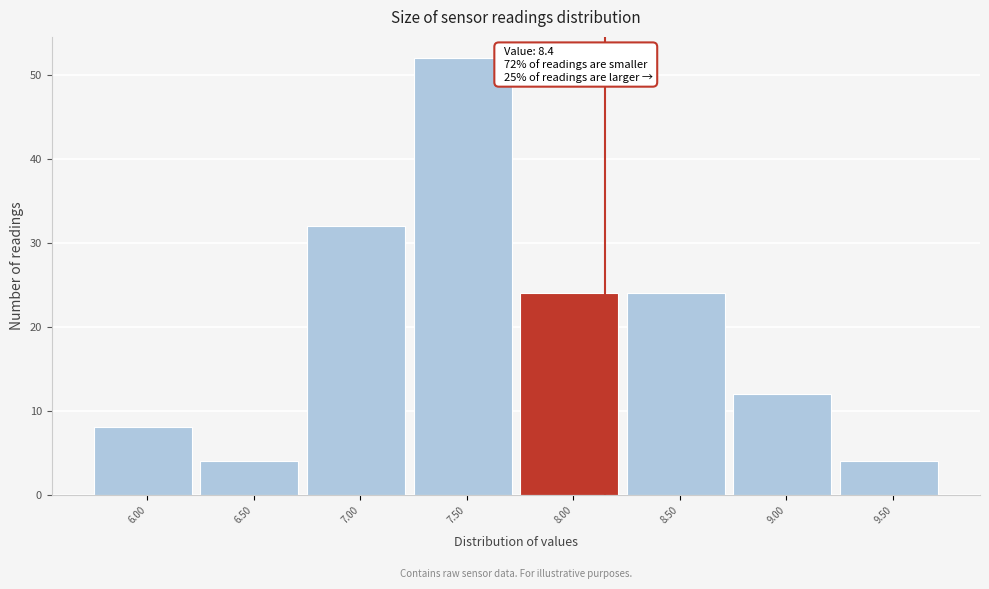

Reading left to right, list all the values displayed in this chart.

6.00=8	6.50=4	7.00=32	7.50=52	8.00=24	8.50=24	9.00=12	9.50=4